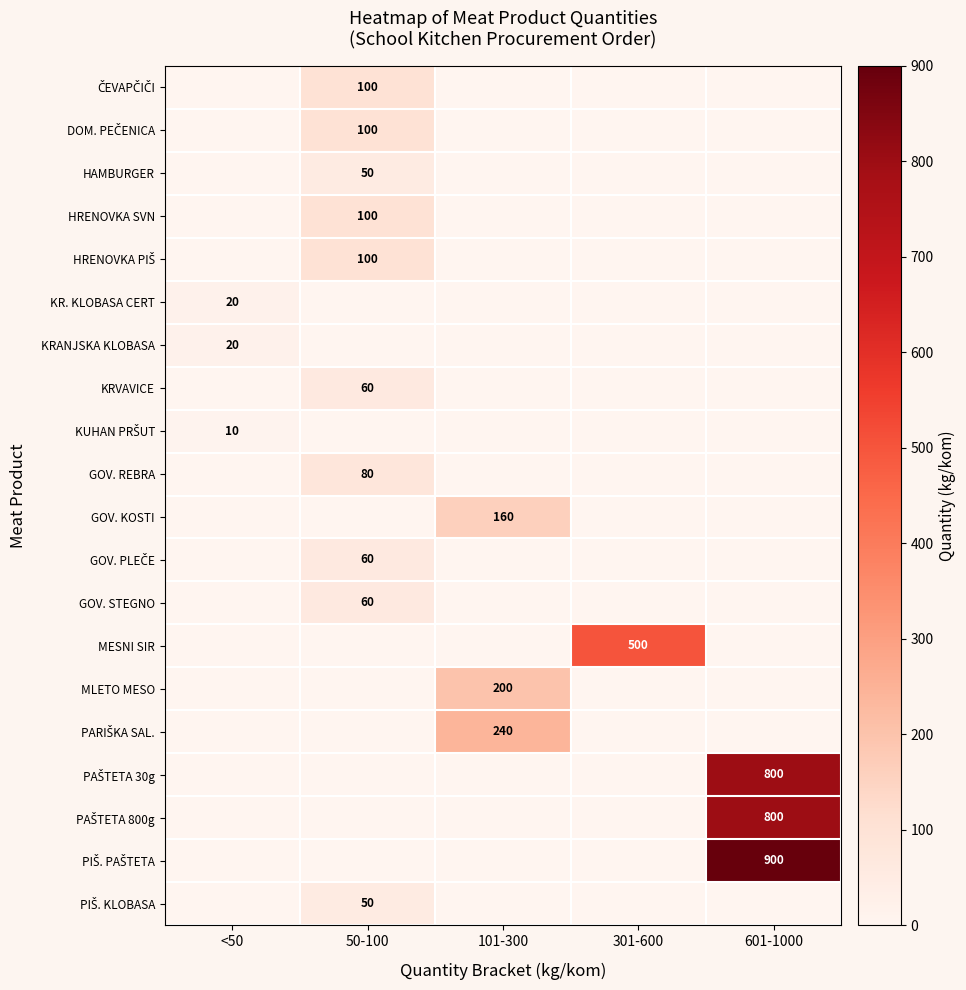

Which label corresponds to the largest value in the chart?

601-1000